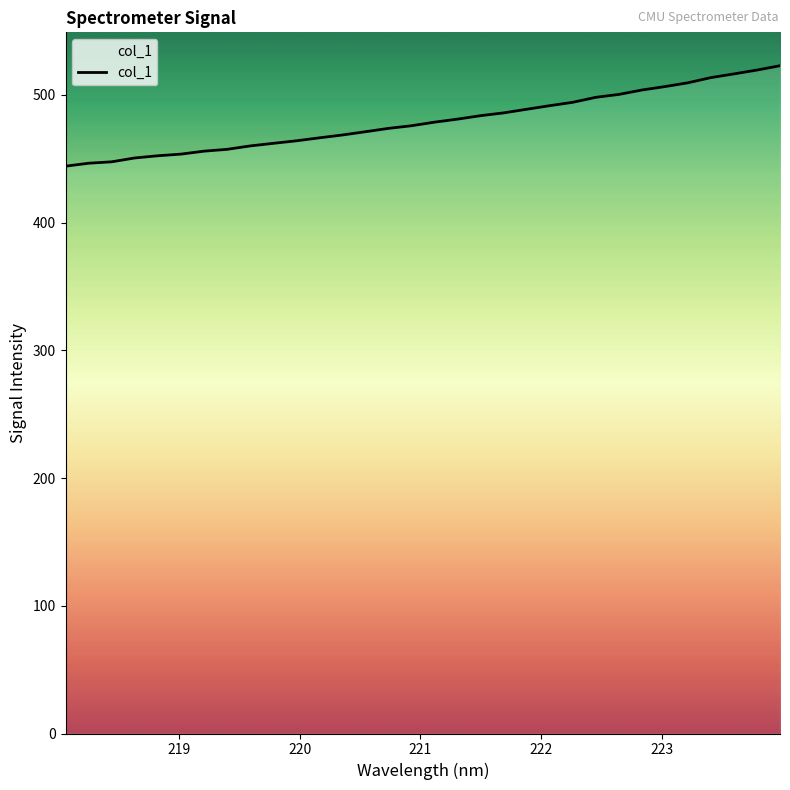

What is the difference between the maximum and minimum values?

78.7